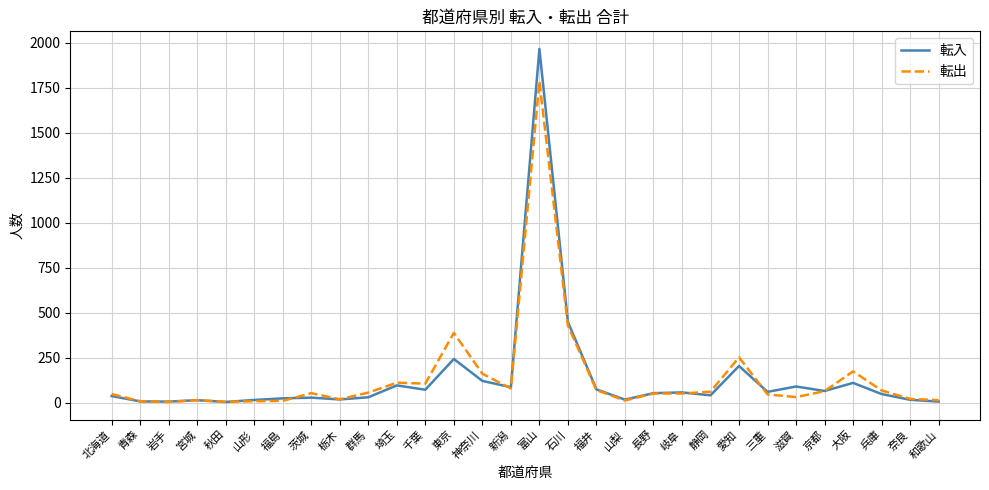

The 転入 series shows 37 at 北海道. True or false?

True